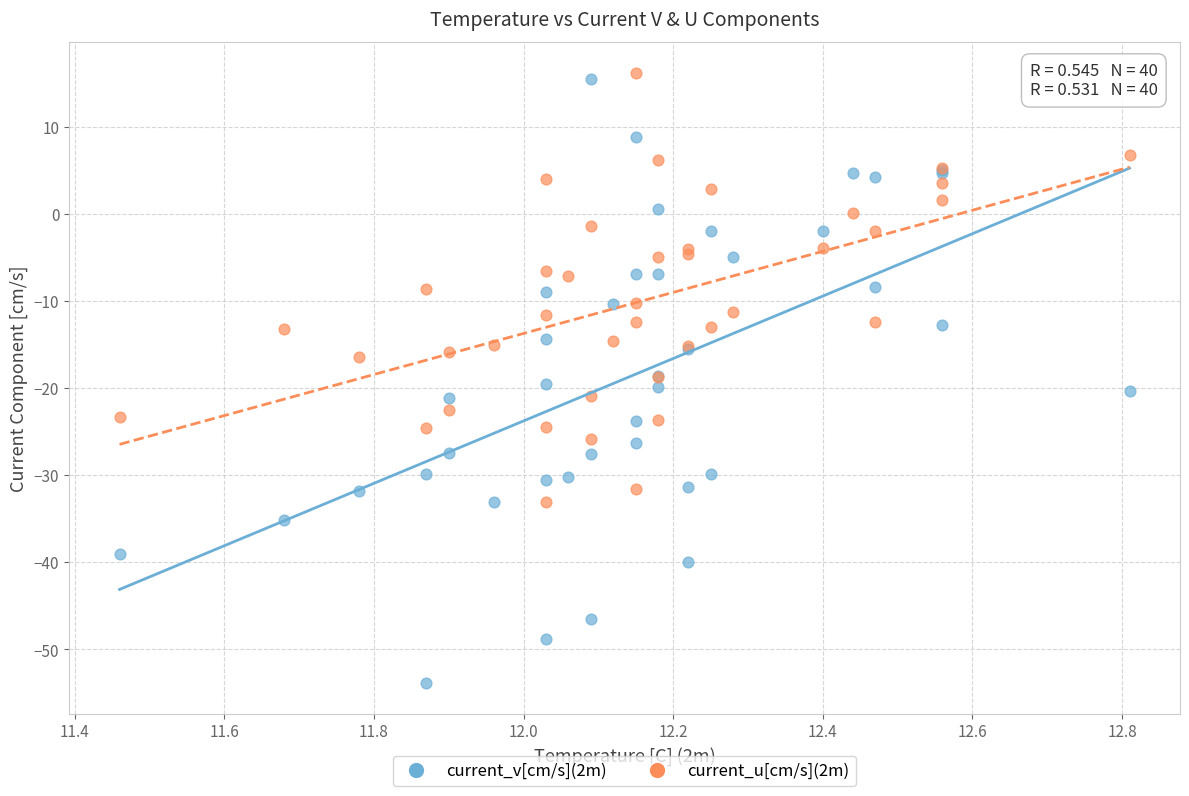

Which series contains the lowest Y value?

current_v[cm/s](2m)